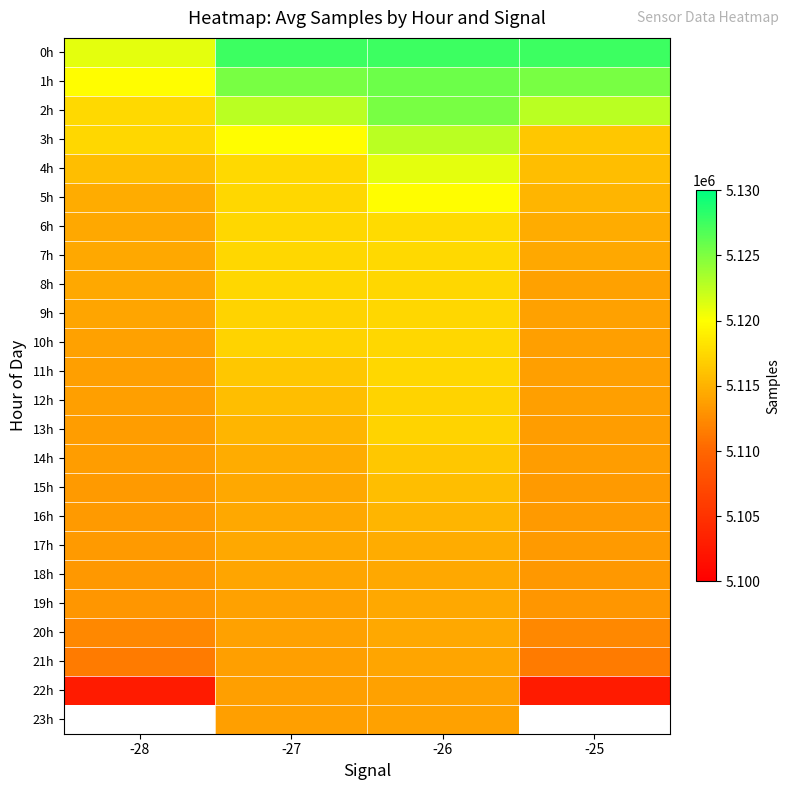

True or false: 5h has a value of 1509178.5 at -26.

False